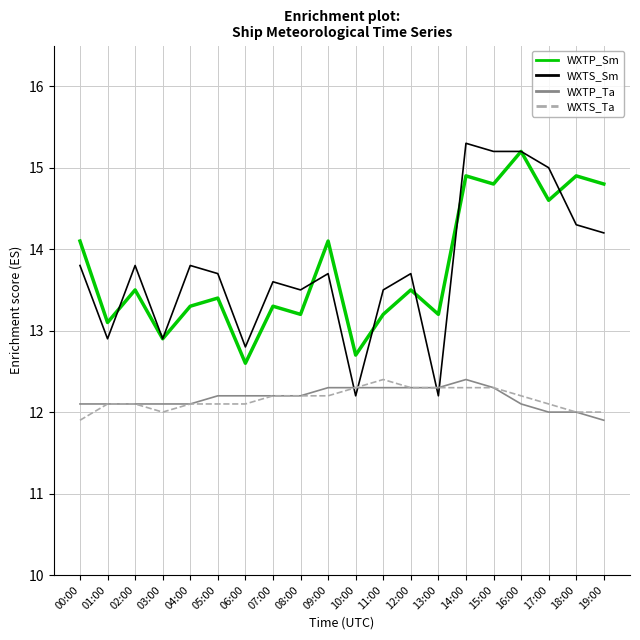

What position from the right is 16:00?

4